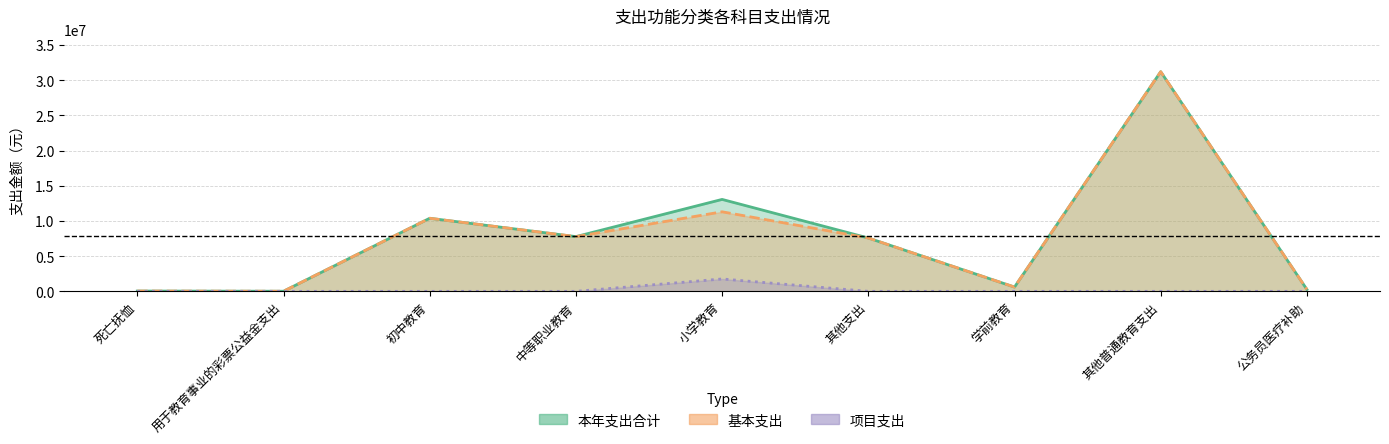

Is it true that 项目支出 equals 771240.6 at 其他普通教育支出?

False